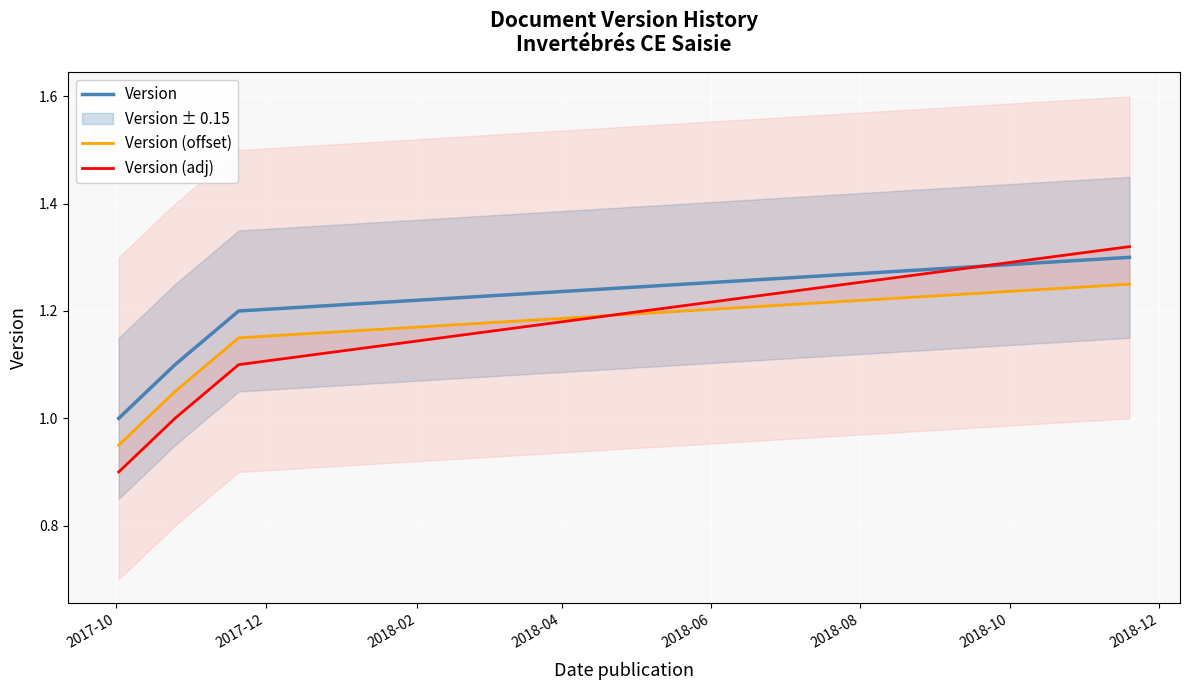

Count the Version values in the range 1 to 2.

4